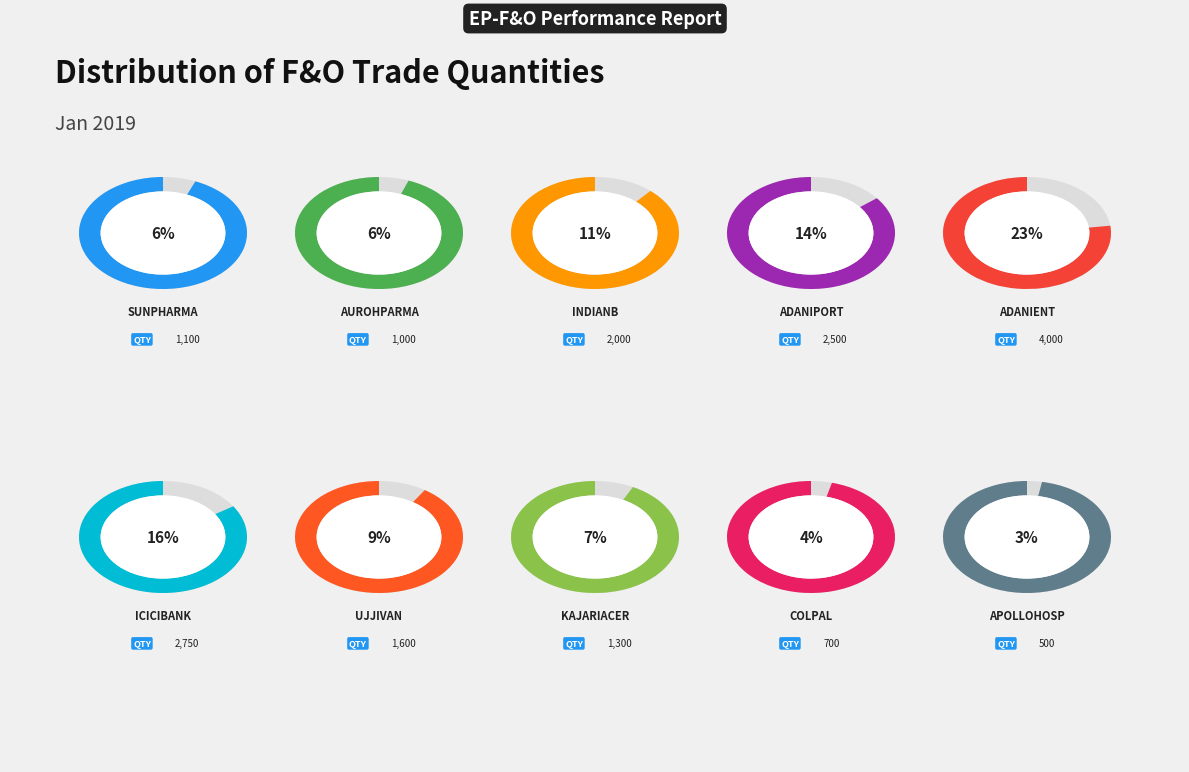

To the nearest percent, what portion does COLPAL represent?

4%